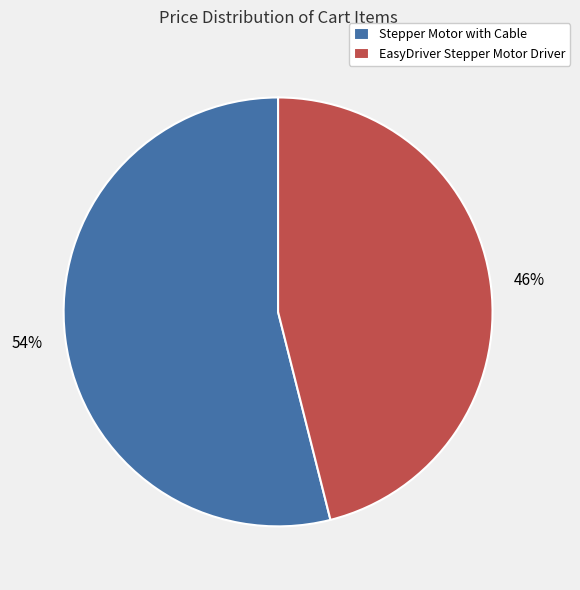

What is the largest slice in the pie chart?

Stepper Motor with Cable